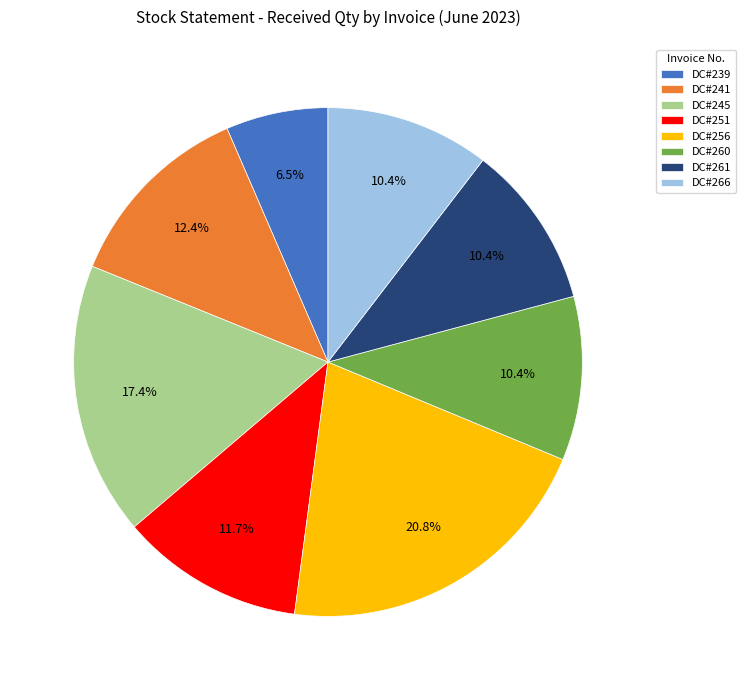

To the nearest percent, what is the combined percentage of DC#261 and DC#241?

23%